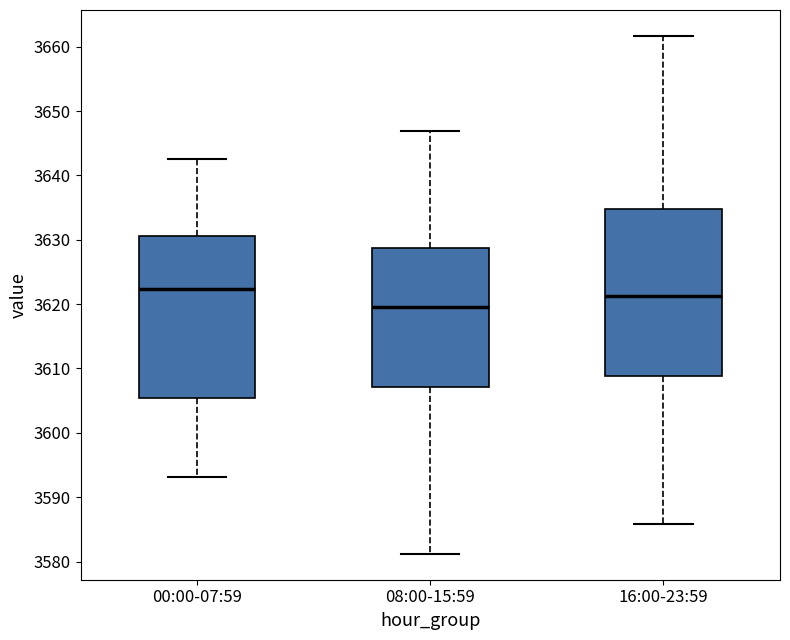

Reading left to right, read every box against the y-axis: the position of its median line, the range the box covers, and the ends of its whiskers. The values are not printed on the chart, so give them approximately, as read against the axis.

00:00-07:59: median 3622, box 3605 to 3631, whiskers 3593 to 3643
08:00-15:59: median 3620, box 3607 to 3629, whiskers 3581 to 3647
16:00-23:59: median 3621, box 3609 to 3635, whiskers 3586 to 3662